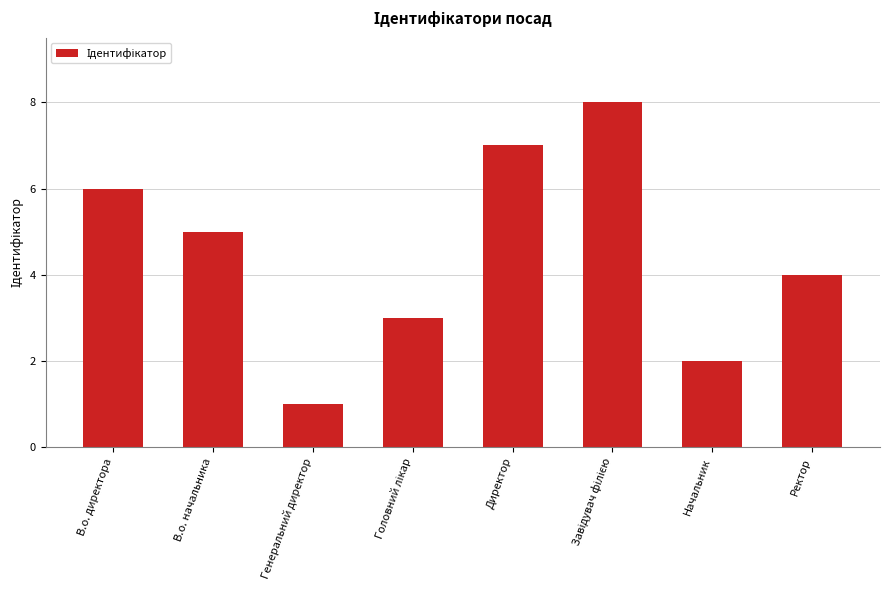

What is the change in value from В.о. начальника to Начальник?

-3